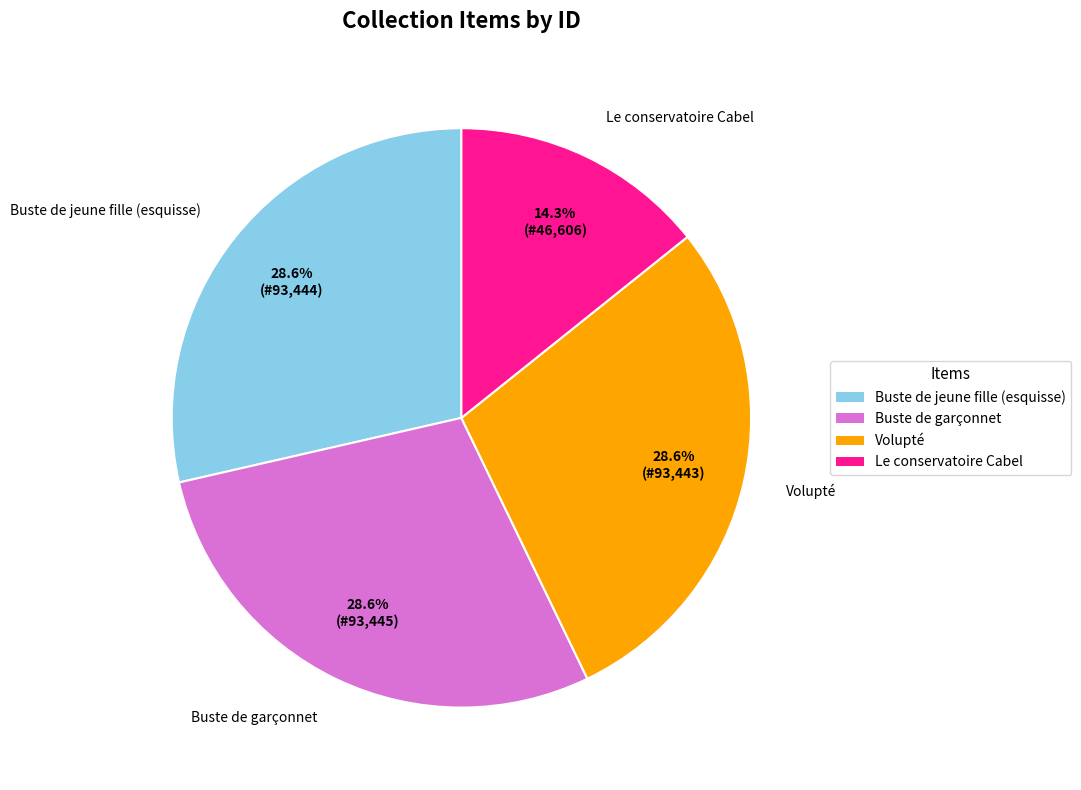

Is there any slice that represents more than half of the pie?

No